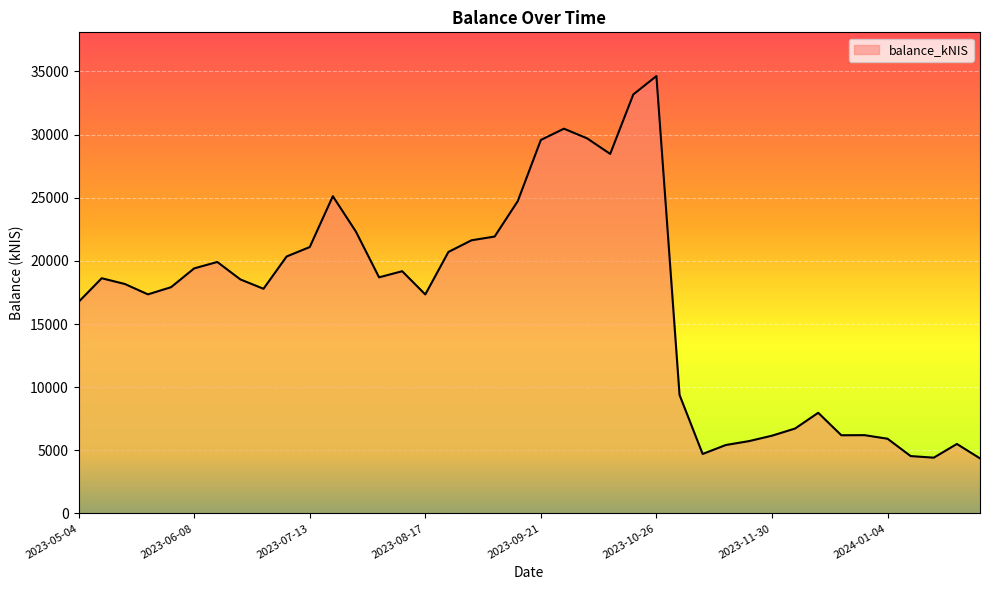

What is the difference between the maximum and minimum values?

30272.5